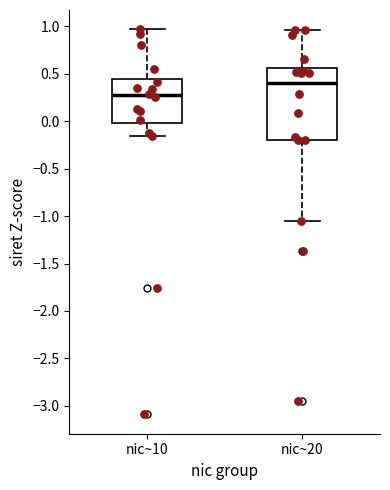

Reading left to right, read every box against the y-axis: the position of its median line, the range the box covers, and the ends of its whiskers. The values are not printed on the chart, so give them approximately, as read against the axis.

nic~10: median 0.25, box 0.00 to 0.45, whiskers -0.15 to 0.95
nic~20: median 0.40, box -0.20 to 0.55, whiskers -1.05 to 0.95